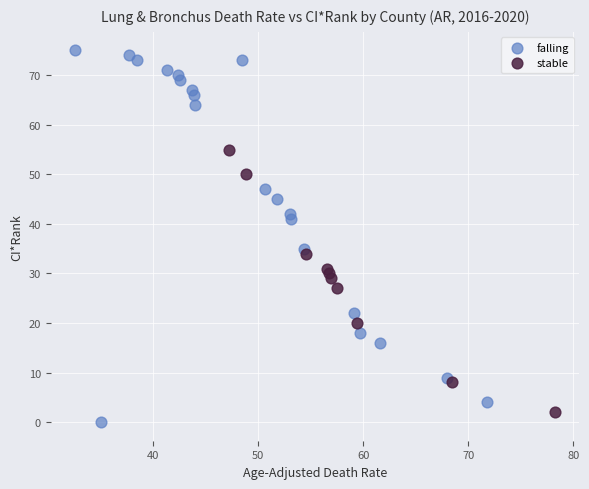

Which series has the largest Y range (max minus min)?

falling